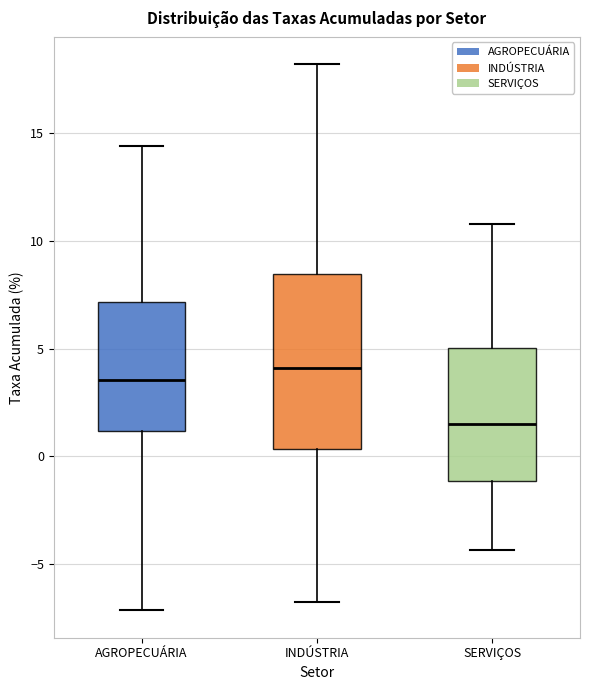

Where is the upper edge of the box for INDÚSTRIA on the y-axis? The values are not printed on the chart, so give them approximately, as read against the axis.

8.5